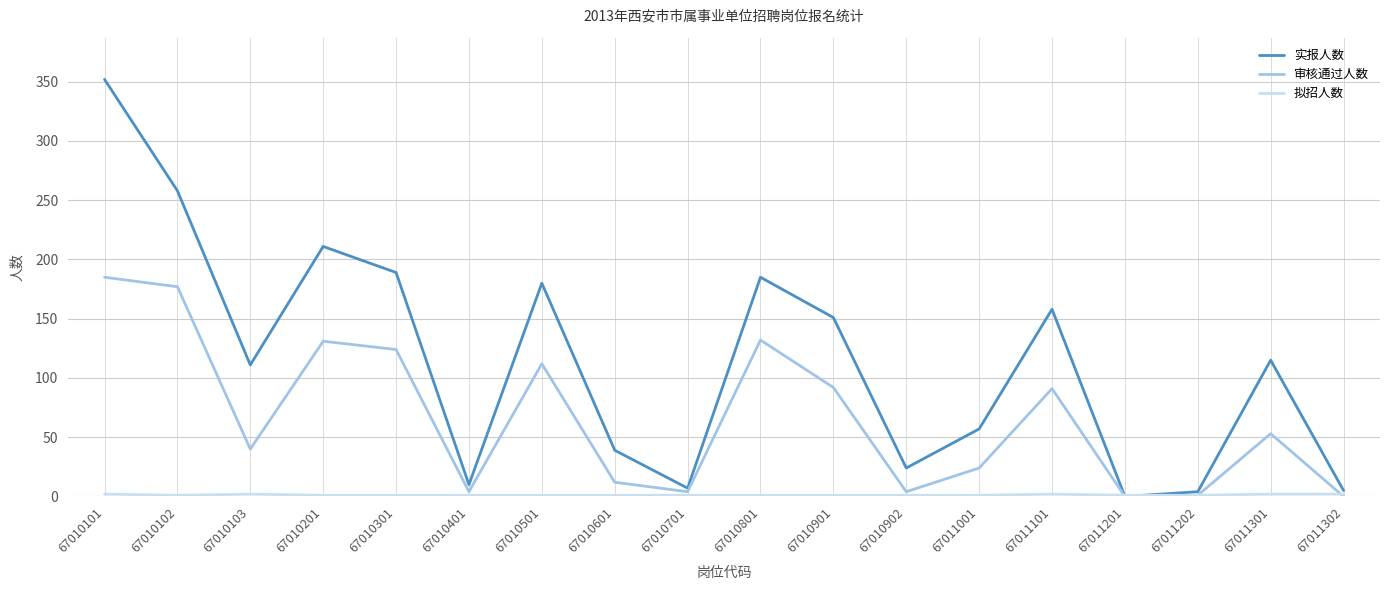

How many lines are shown in the chart?

3